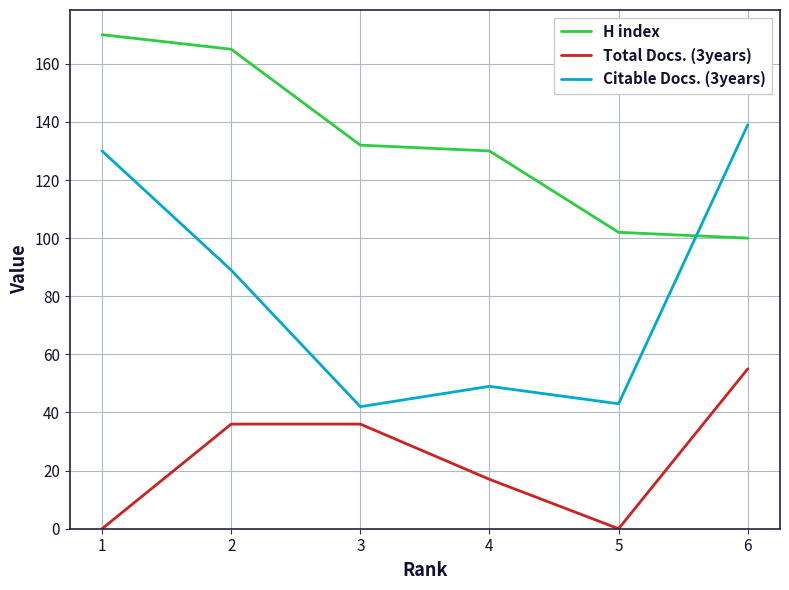

What is the difference between the maximum and minimum values in the Total Docs. (3years) series?

55